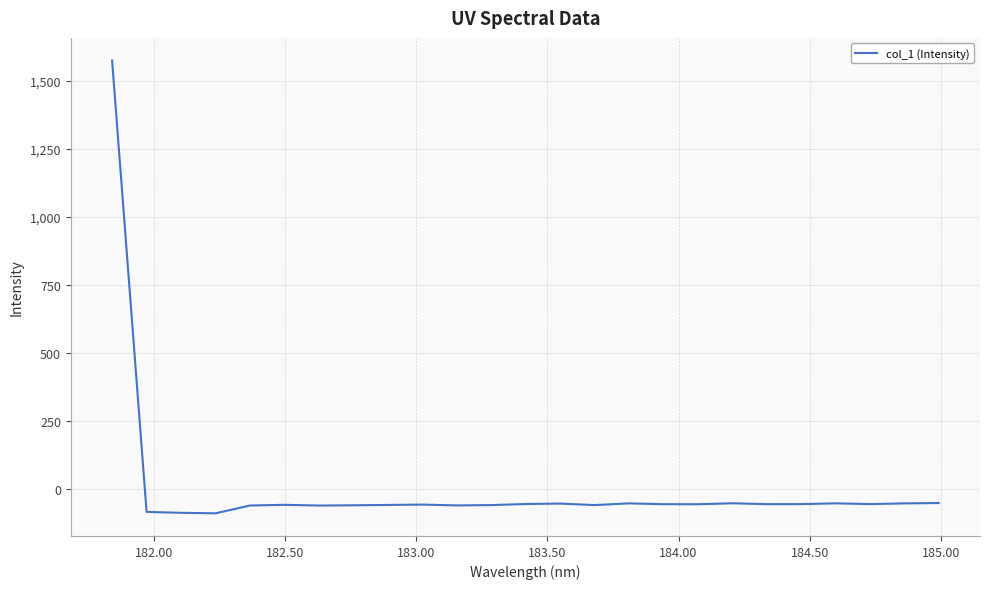

What is the maximum value shown in the chart?

1573.7